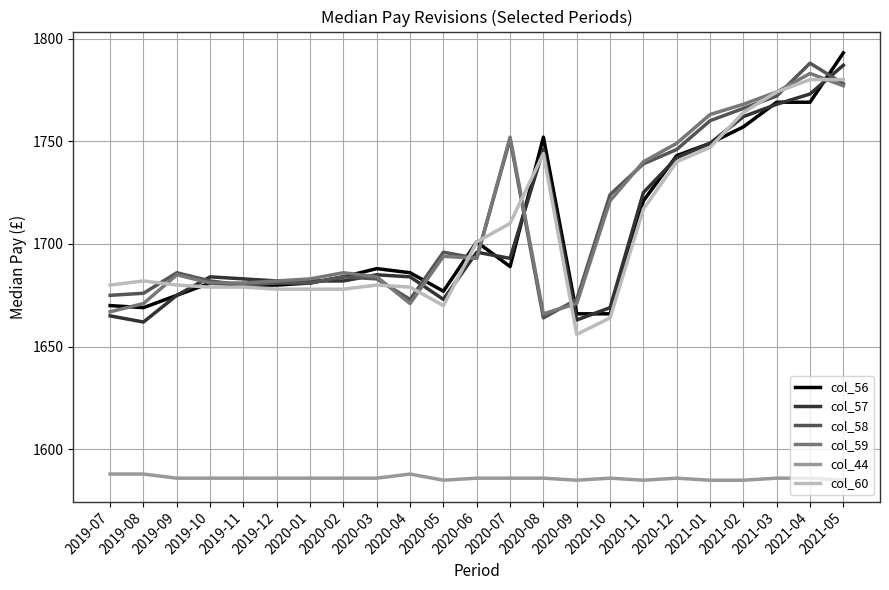

True or false: col_44 and col_60 intersect in this chart.

False